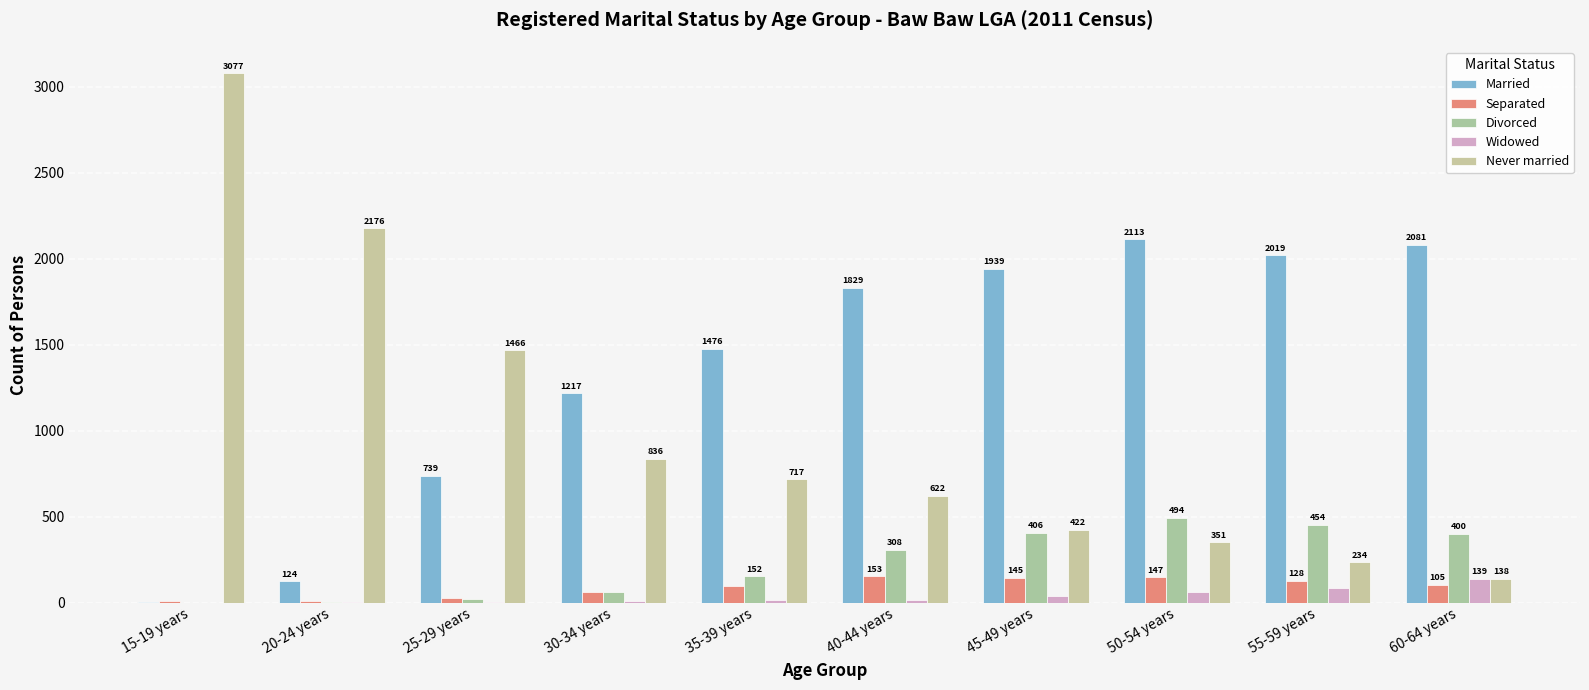

What is the maximum value shown in the chart?

3077